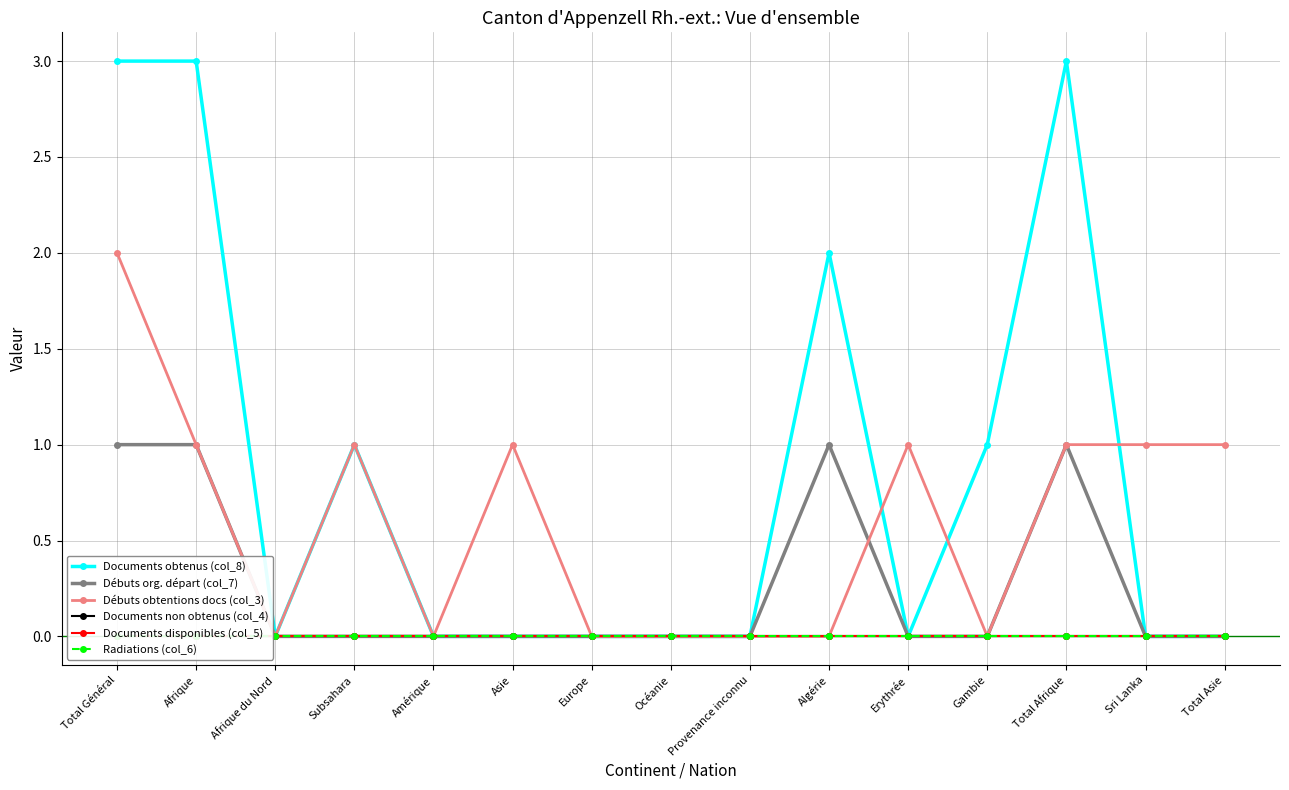

Reading right to left, list all the values displayed in this chart.

Documents obtenus (col_8): Total Asie=0	Sri Lanka=0	Total Afrique=3	Gambie=1	Erythrée=0	Algérie=2	Provenance inconnu=0	Océanie=0	Europe=0	Asie=0	Amérique=0	Subsahara=1	Afrique du Nord=0	Afrique=3	Total Général=3
Débuts org. départ (col_7): Total Asie=0	Sri Lanka=0	Total Afrique=1	Gambie=0	Erythrée=0	Algérie=1	Provenance inconnu=0	Océanie=0	Europe=0	Asie=0	Amérique=0	Subsahara=0	Afrique du Nord=0	Afrique=1	Total Général=1
Débuts obtentions docs (col_3): Total Asie=1	Sri Lanka=1	Total Afrique=1	Gambie=0	Erythrée=1	Algérie=0	Provenance inconnu=0	Océanie=0	Europe=0	Asie=1	Amérique=0	Subsahara=1	Afrique du Nord=0	Afrique=1	Total Général=2
Documents non obtenus (col_4): Total Asie=0	Sri Lanka=0	Total Afrique=0	Gambie=0	Erythrée=0	Algérie=0	Provenance inconnu=0	Océanie=0	Europe=0	Asie=0	Amérique=0	Subsahara=0	Afrique du Nord=0	Afrique=0	Total Général=0
Documents disponibles (col_5): Total Asie=0	Sri Lanka=0	Total Afrique=0	Gambie=0	Erythrée=0	Algérie=0	Provenance inconnu=0	Océanie=0	Europe=0	Asie=0	Amérique=0	Subsahara=0	Afrique du Nord=0	Afrique=0	Total Général=0
Radiations (col_6): Total Asie=0	Sri Lanka=0	Total Afrique=0	Gambie=0	Erythrée=0	Algérie=0	Provenance inconnu=0	Océanie=0	Europe=0	Asie=0	Amérique=0	Subsahara=0	Afrique du Nord=0	Afrique=0	Total Général=0